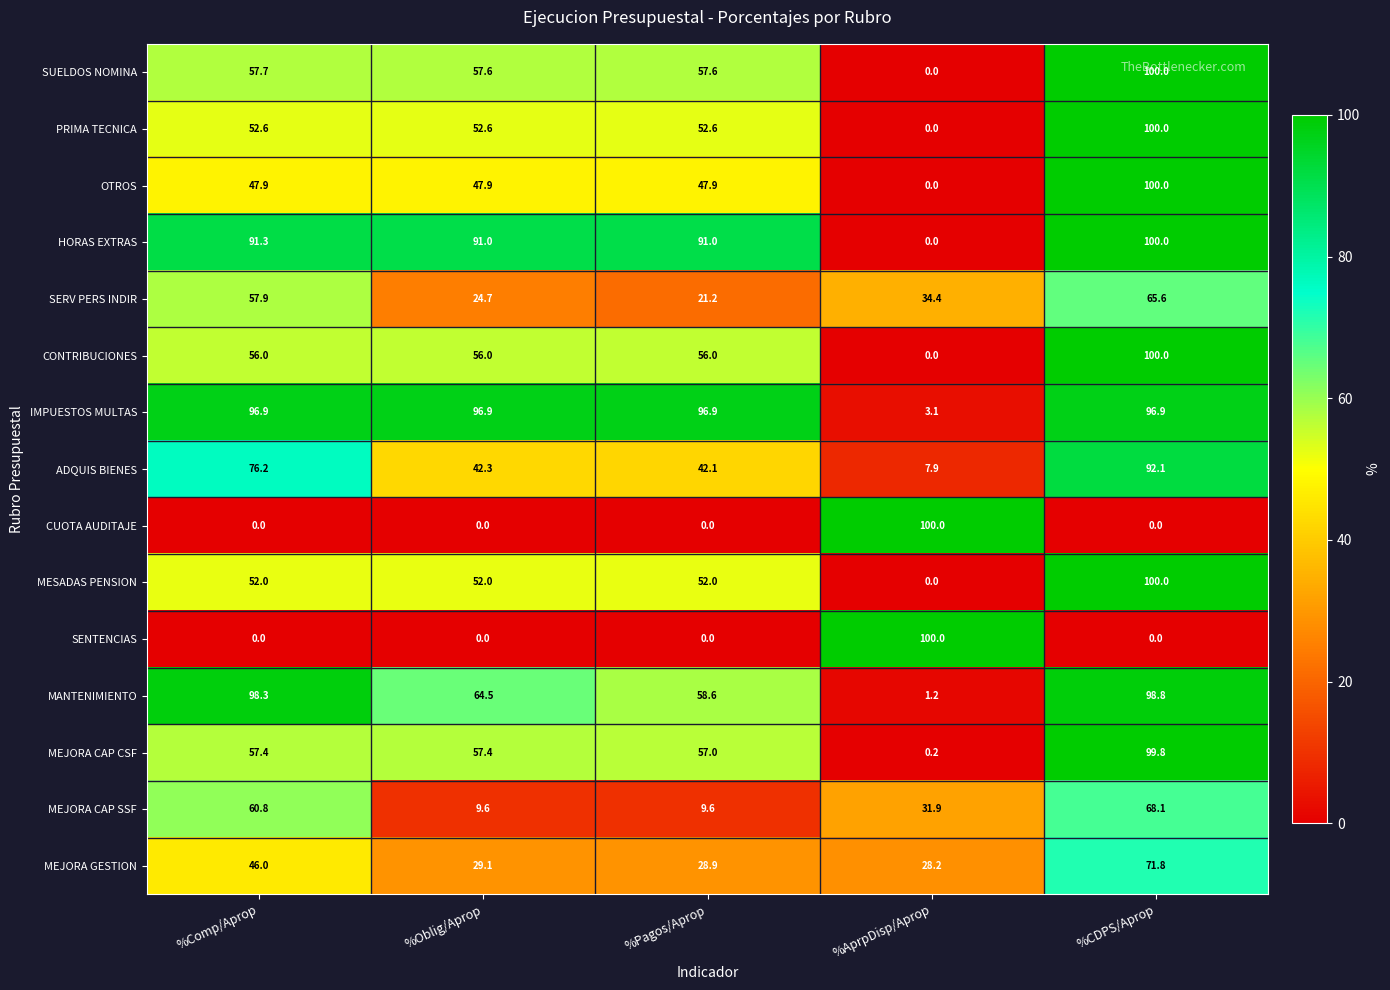

What is the difference between the maximum and minimum values in the SENTENCIAS series?

100.0